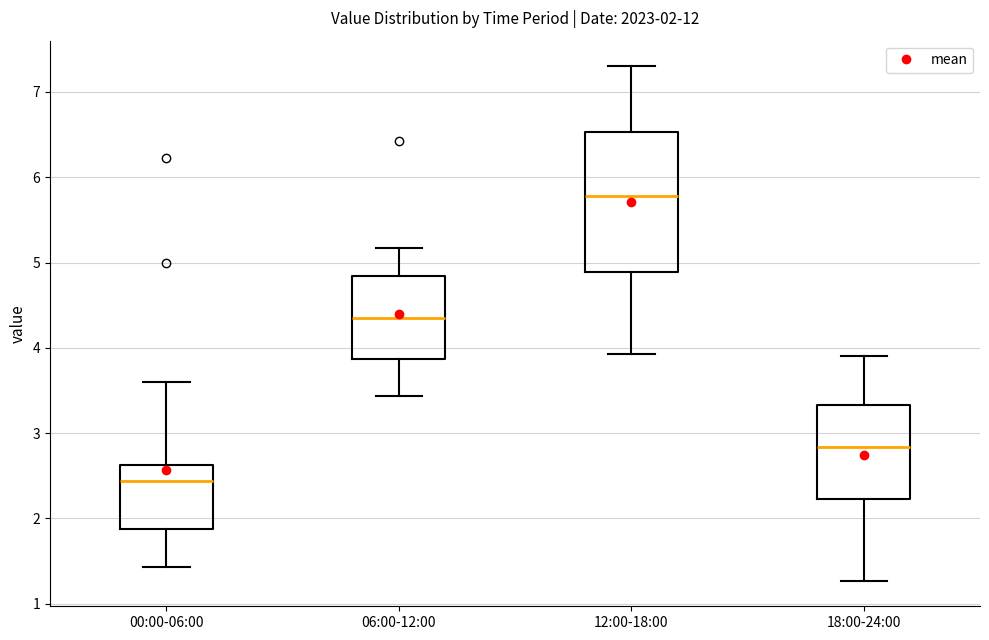

Which box's median line is the highest?

12:00-18:00